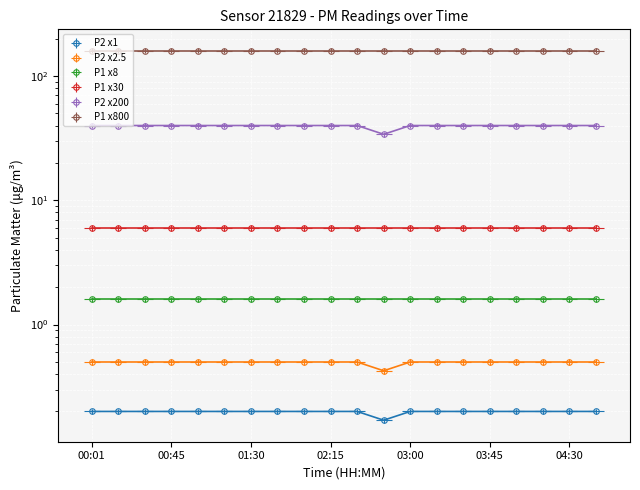

Rank the categories by value from lowest to highest.

02:45, 00:01, 00:15, 00:30, 00:45, 01:00, 01:15, 01:30, 01:45, 02:00, 02:15, 02:30, 03:00, 03:15, 03:30, 03:45, 04:00, 04:15, 04:30, 04:45